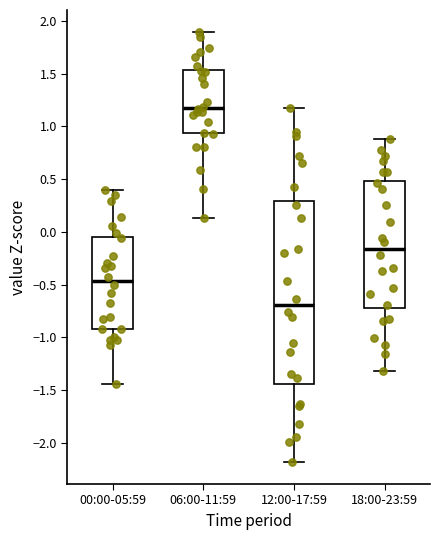

Where does the median line of the box for 06:00-11:59 sit on the y-axis? The values are not printed on the chart, so give them approximately, as read against the axis.

1.20